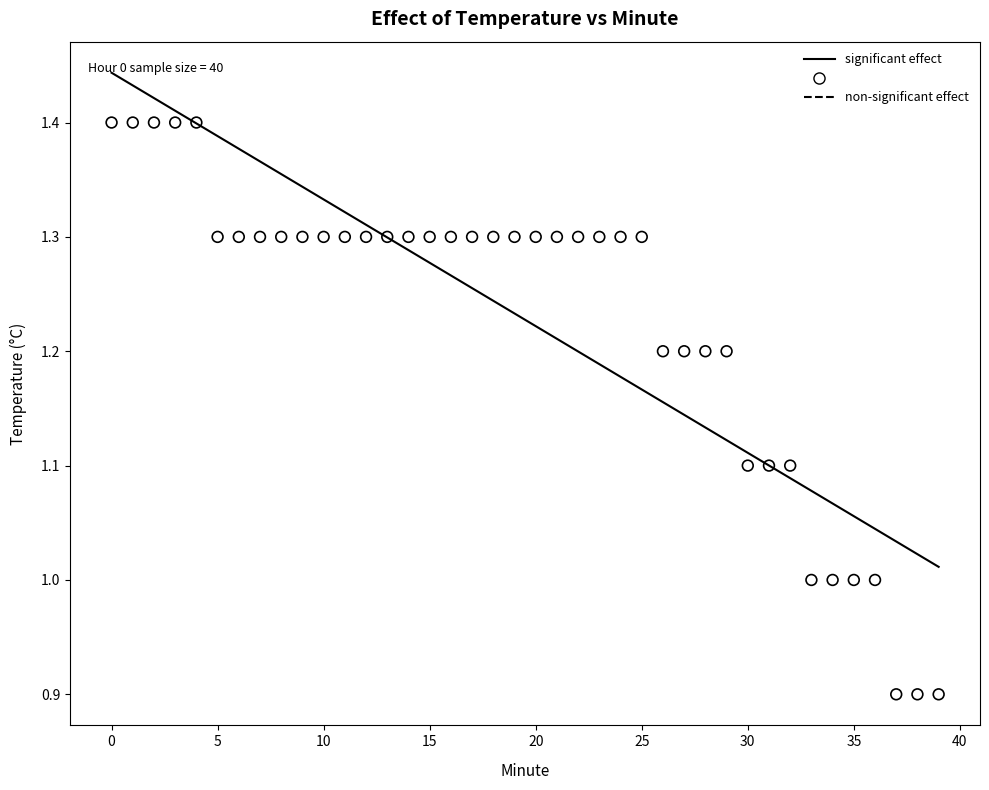

What is the range of Y values (max minus min)?

0.5